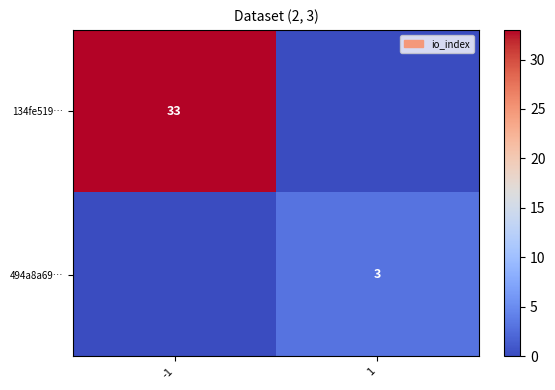

Is the value of 134fe519… at -1 greater than the value of 494a8a69… at 1?

Yes